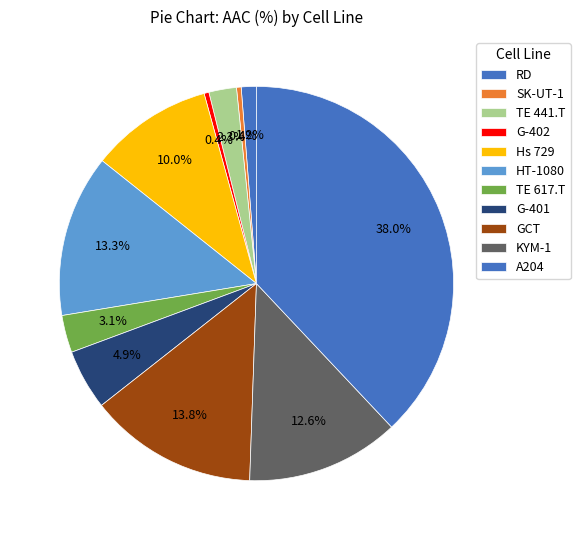

Does SK-UT-1 represent more than half of the total?

No